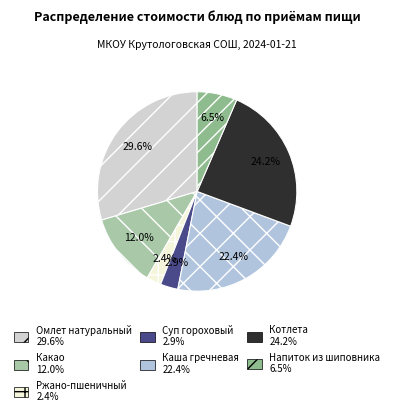

Does Суп гороховый represent more than half of the total?

No